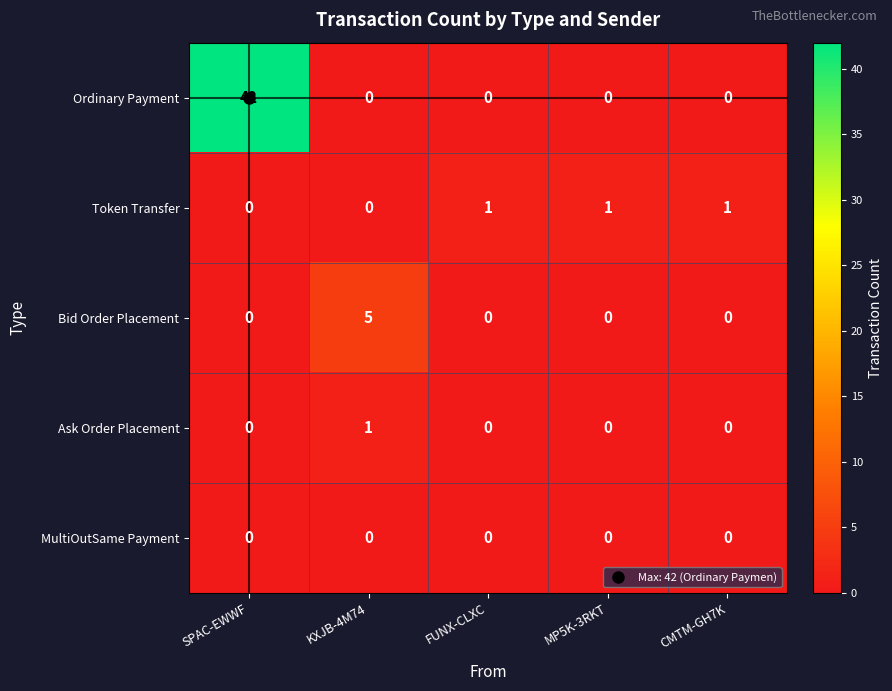

Which label corresponds to the largest value in the chart?

SPAC-EWWF